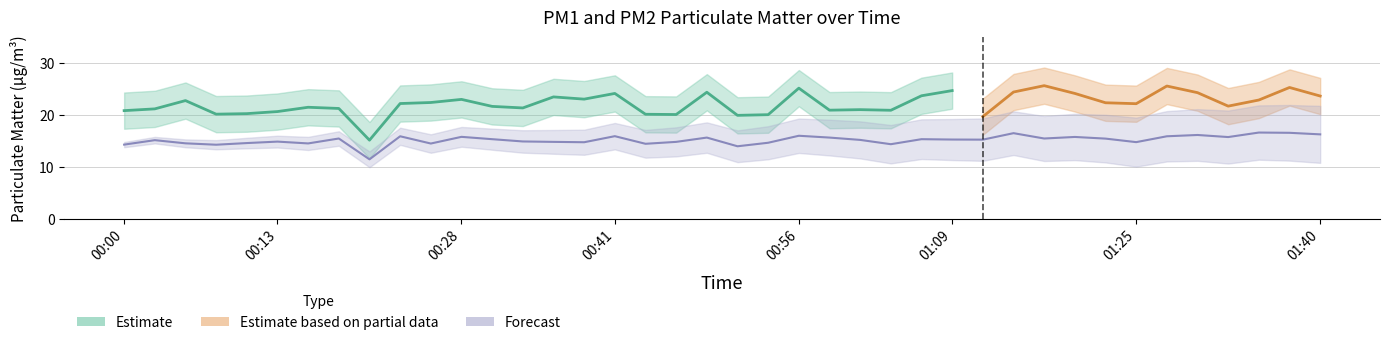

What is the label of the 25th point from the left?

01:02